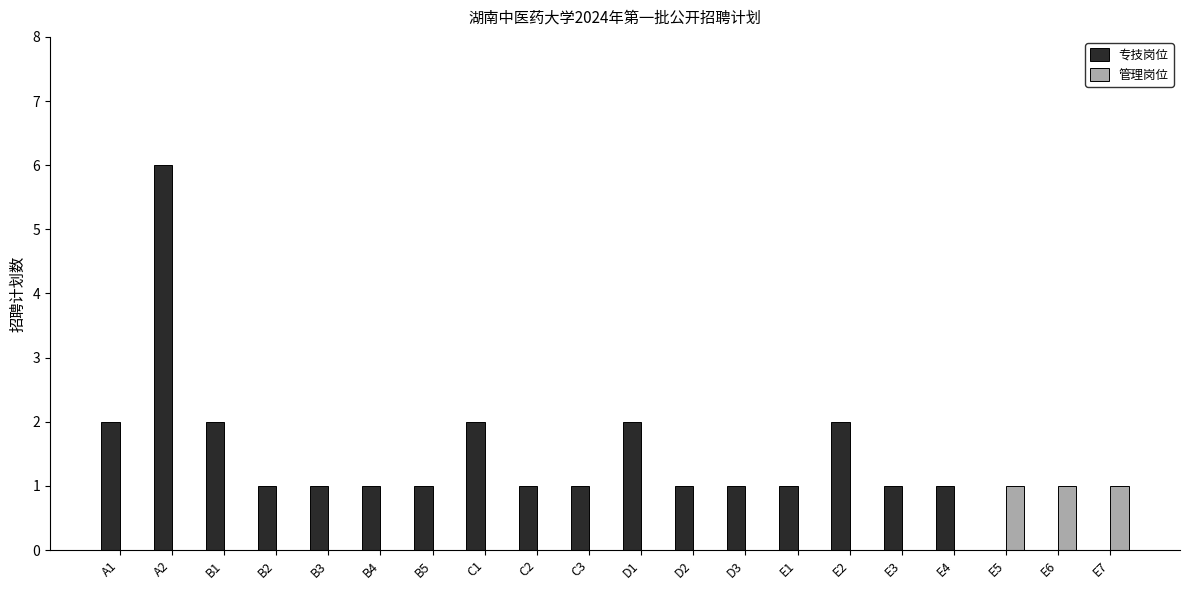

Is the value of 管理岗位 at E1 greater than the value of 专技岗位 at E1?

No